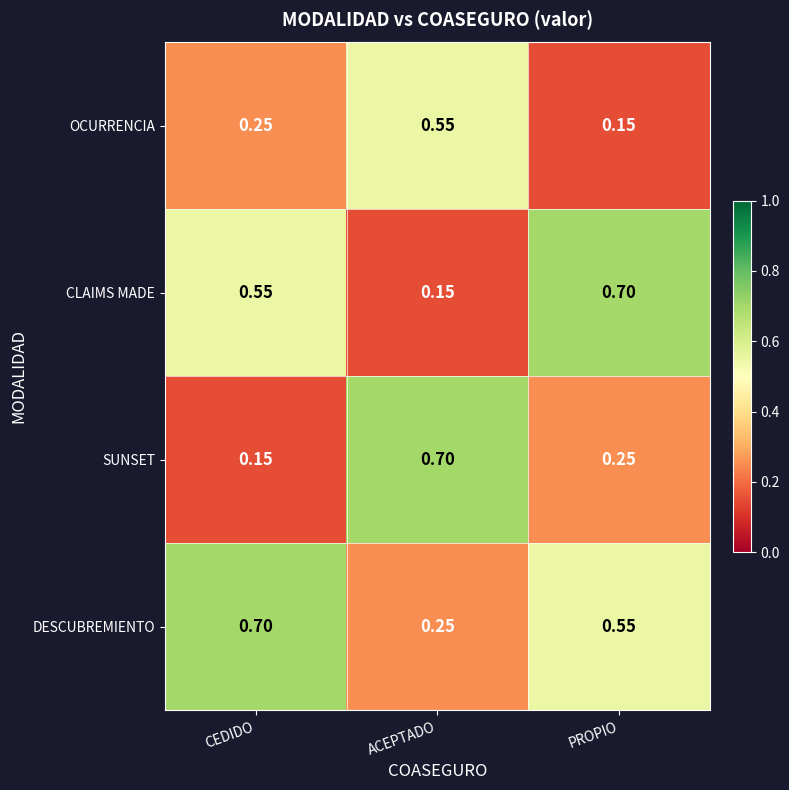

Which series has the largest total across all categories?

DESCUBREMIENTO